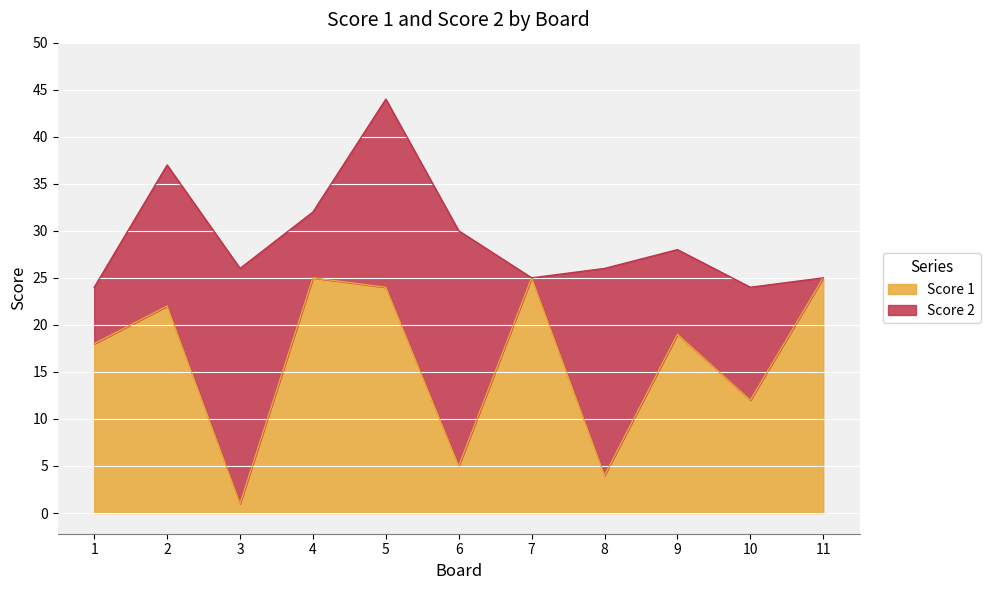

What is the difference between the values at 6 and 4?

20